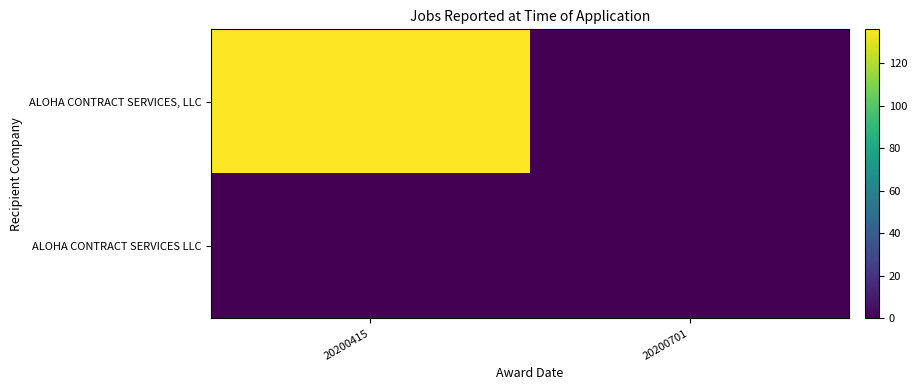

Which series has the largest range (max minus min)?

ALOHA CONTRACT SERVICES, LLC